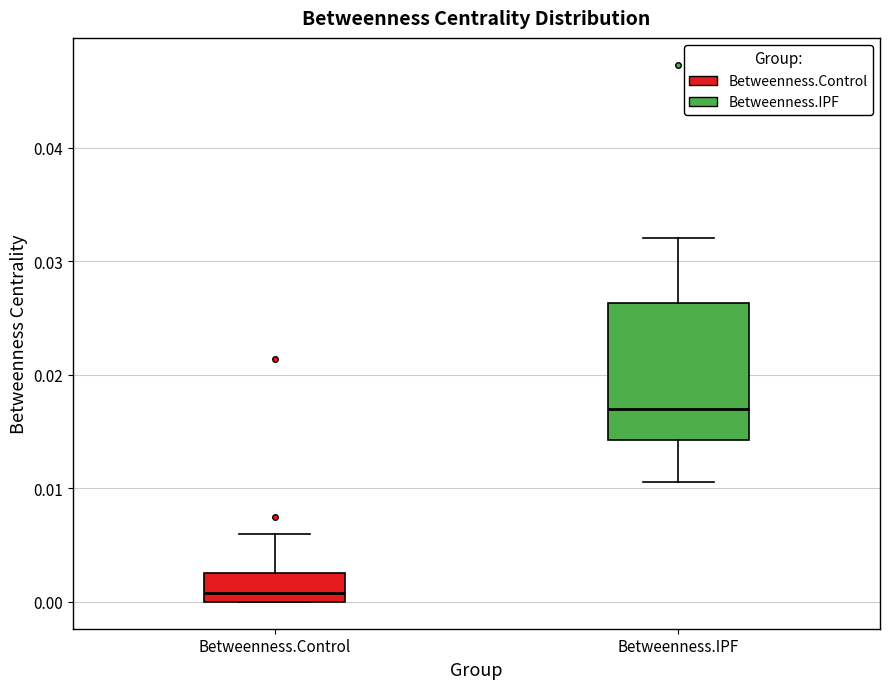

Where does the lower whisker of the box for Betweenness.IPF end on the y-axis? The values are not printed on the chart, so give them approximately, as read against the axis.

0.011